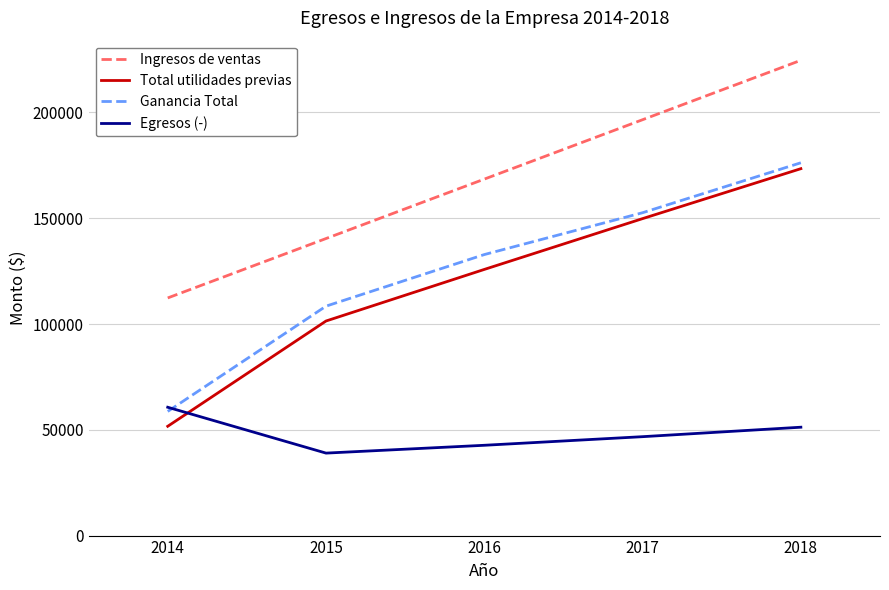

Which series has the largest range (max minus min)?

Total utilidades previas